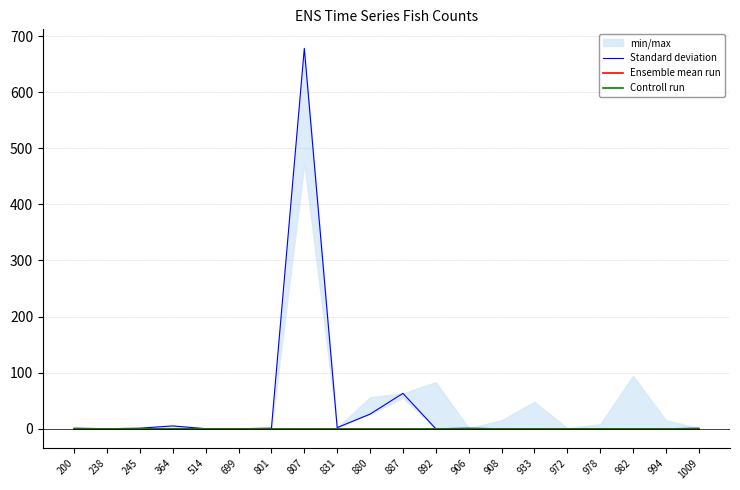

List the labels in order of Ensemble mean run value, largest first.

200, 238, 245, 364, 514, 699, 801, 807, 831, 880, 887, 892, 906, 908, 933, 972, 978, 982, 994, 1009